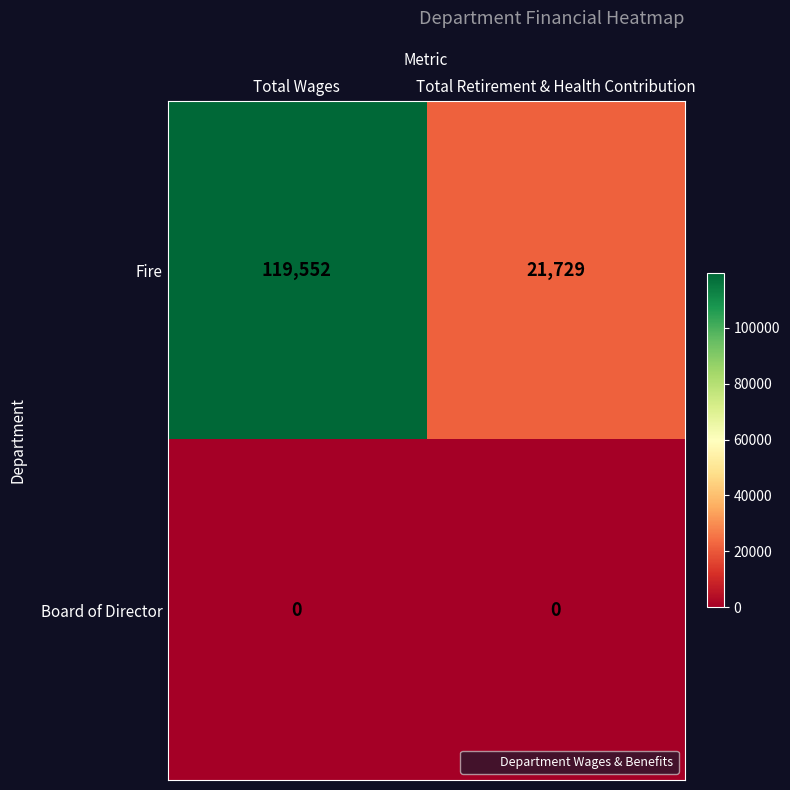

Rank the series at Total Wages from lowest to highest value.

Board of Director, Fire